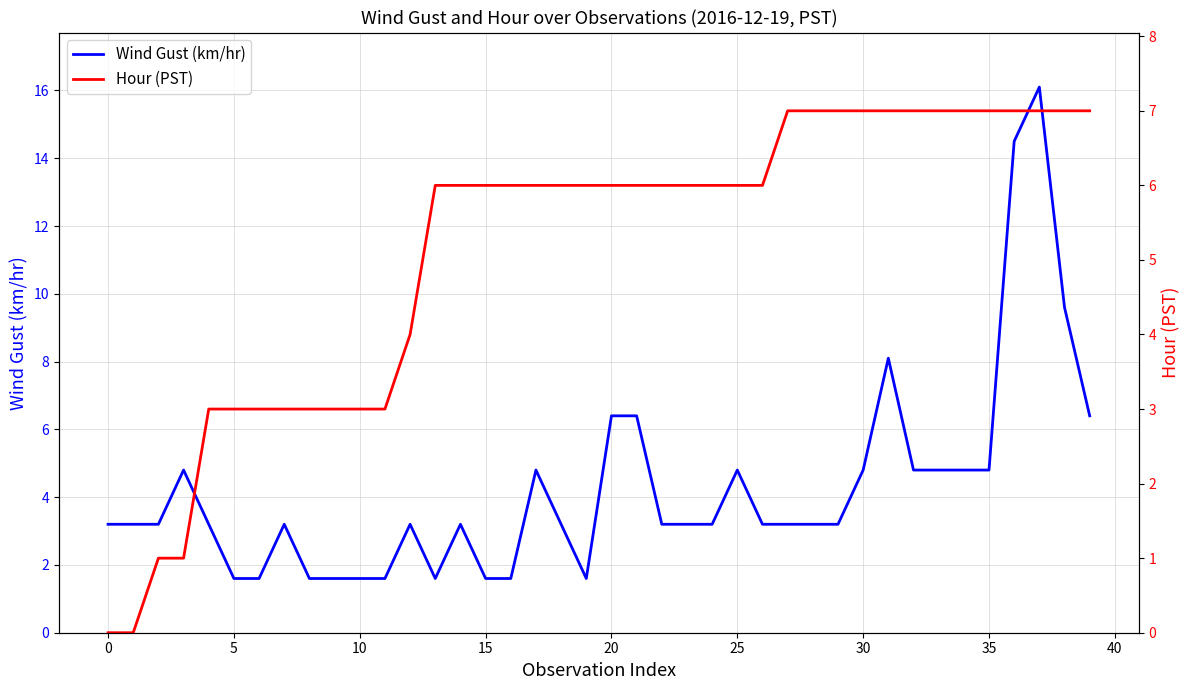

At which label is Wind Gust (km/hr) closest to 8?

31